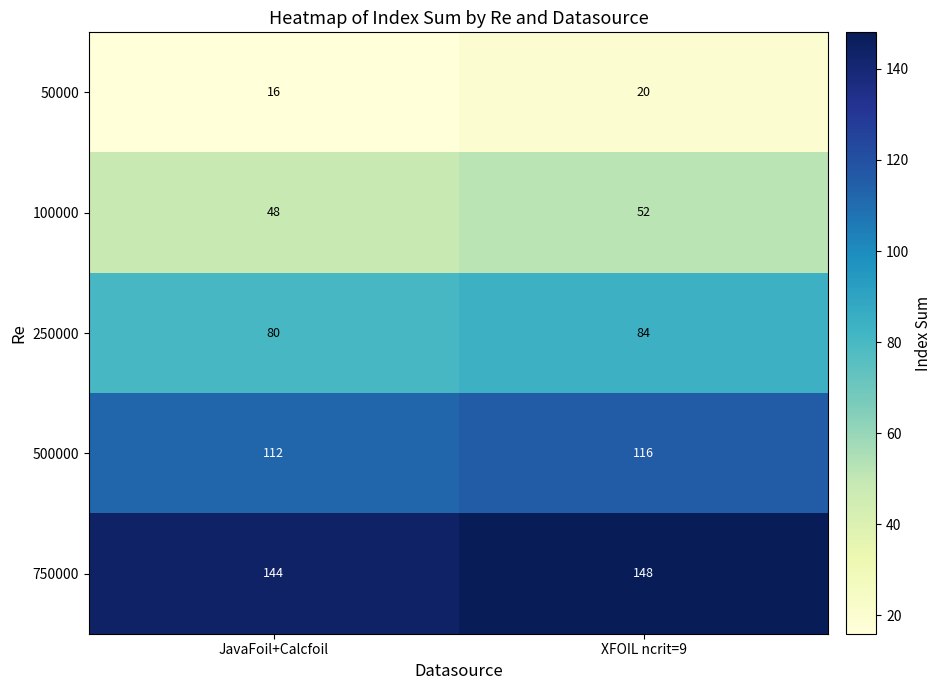

What is the spread (max minus min) of values at XFOIL ncrit=9?

128